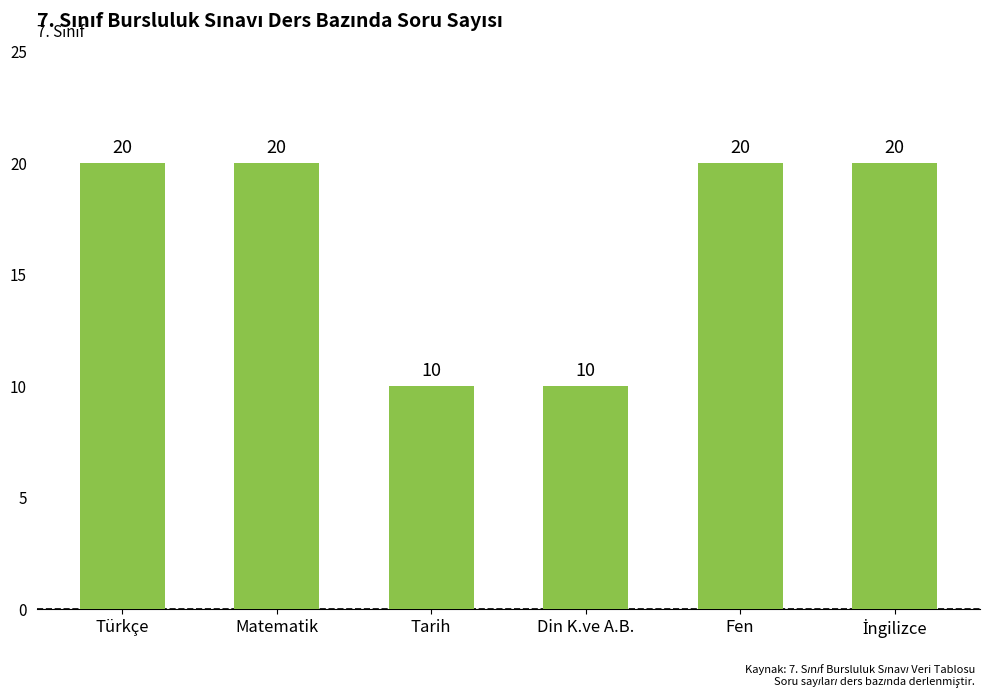

What is the difference between the maximum and second lowest values?

10